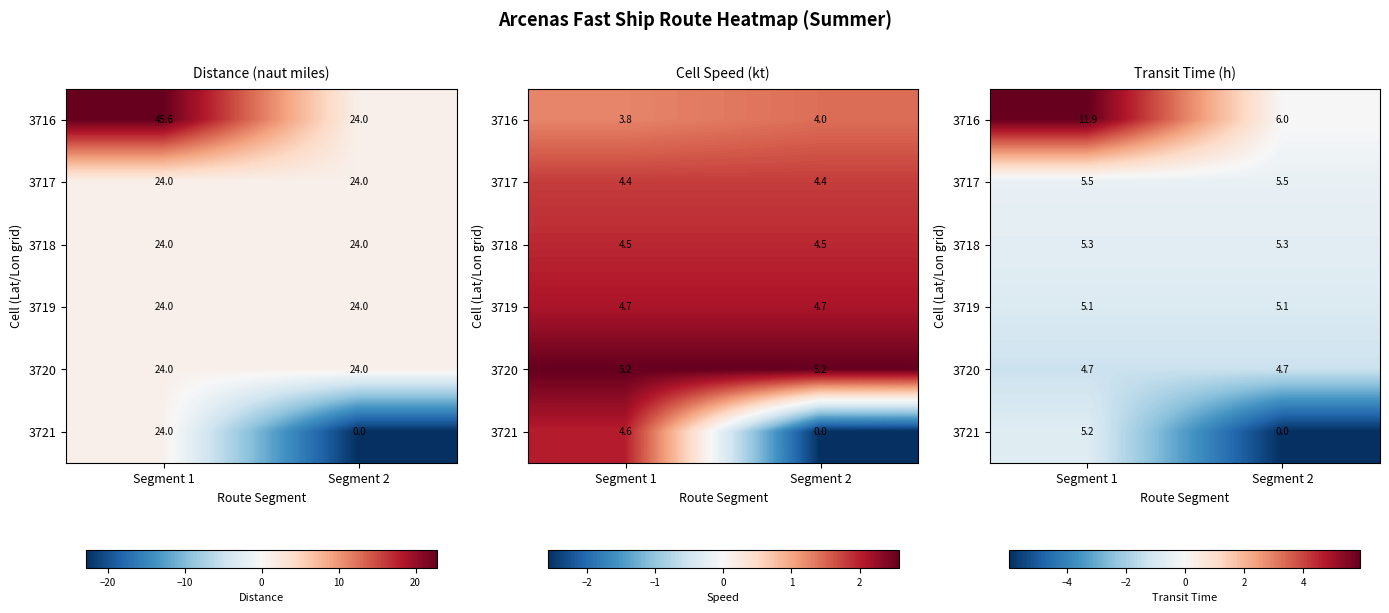

The value of 3720 at Segment 2 is -0.4. True or false?

False